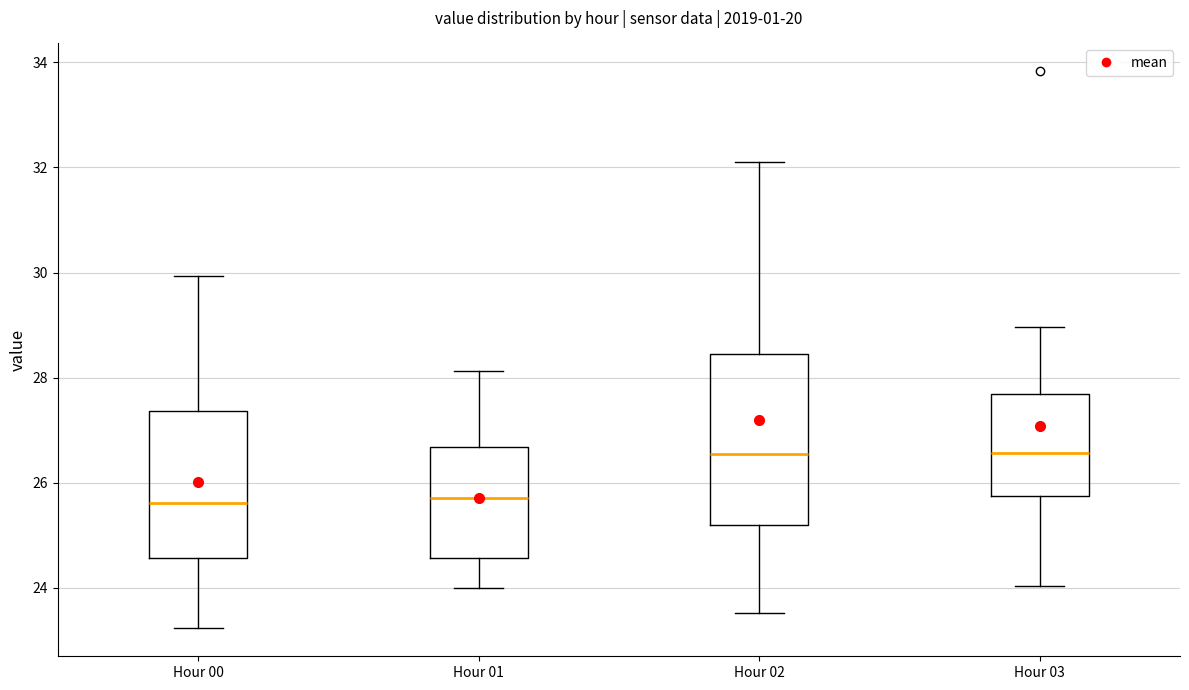

Reading left to right, read every box against the y-axis: the position of its median line, the range the box covers, and the ends of its whiskers. The values are not printed on the chart, so give them approximately, as read against the axis.

Hour 00: median 25.6, box 24.6 to 27.4, whiskers 23.2 to 30.0
Hour 01: median 25.8, box 24.6 to 26.6, whiskers 24.0 to 28.2
Hour 02: median 26.6, box 25.2 to 28.4, whiskers 23.6 to 32.2
Hour 03: median 26.6, box 25.8 to 27.6, whiskers 24.0 to 29.0